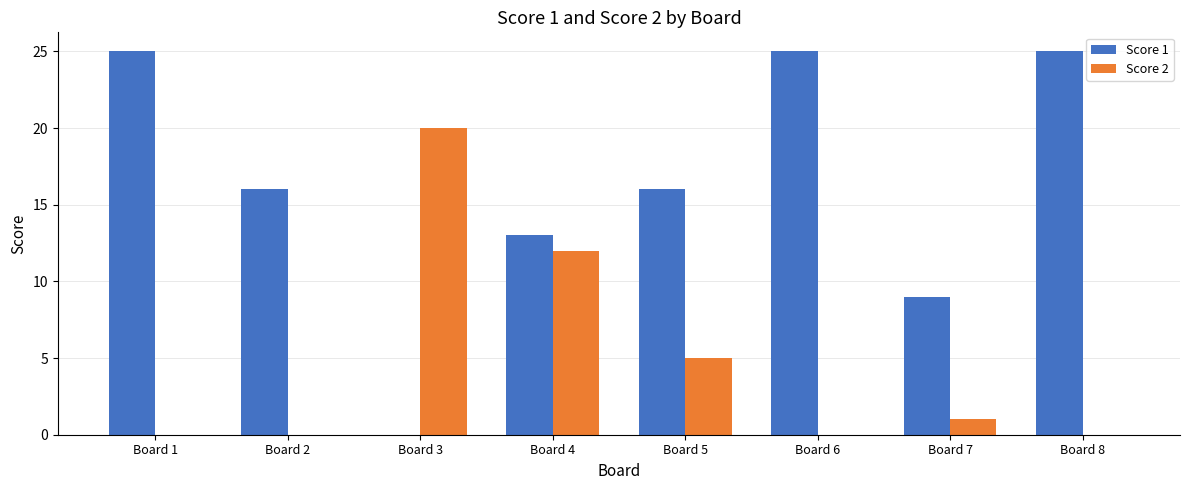

The value of Score 1 at Board 5 is 21. True or false?

False